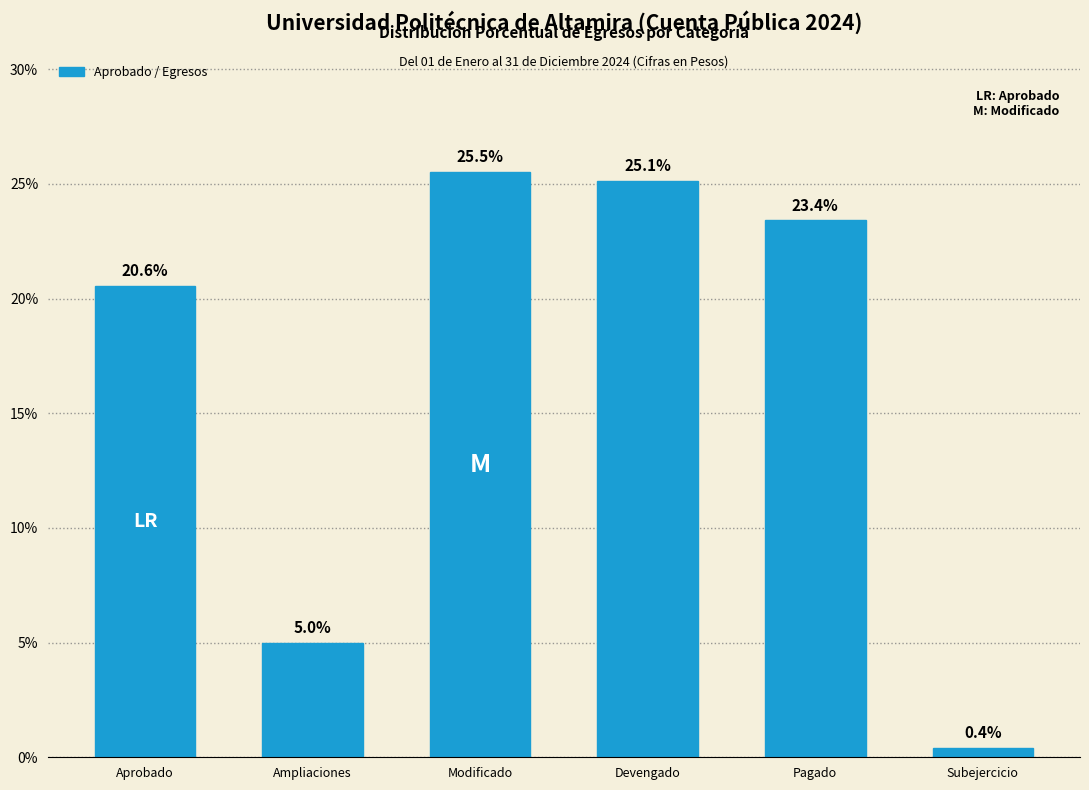

Reading left to right, what are all the values shown in this chart?

20.6	5.0	25.5	25.1	23.4	0.4